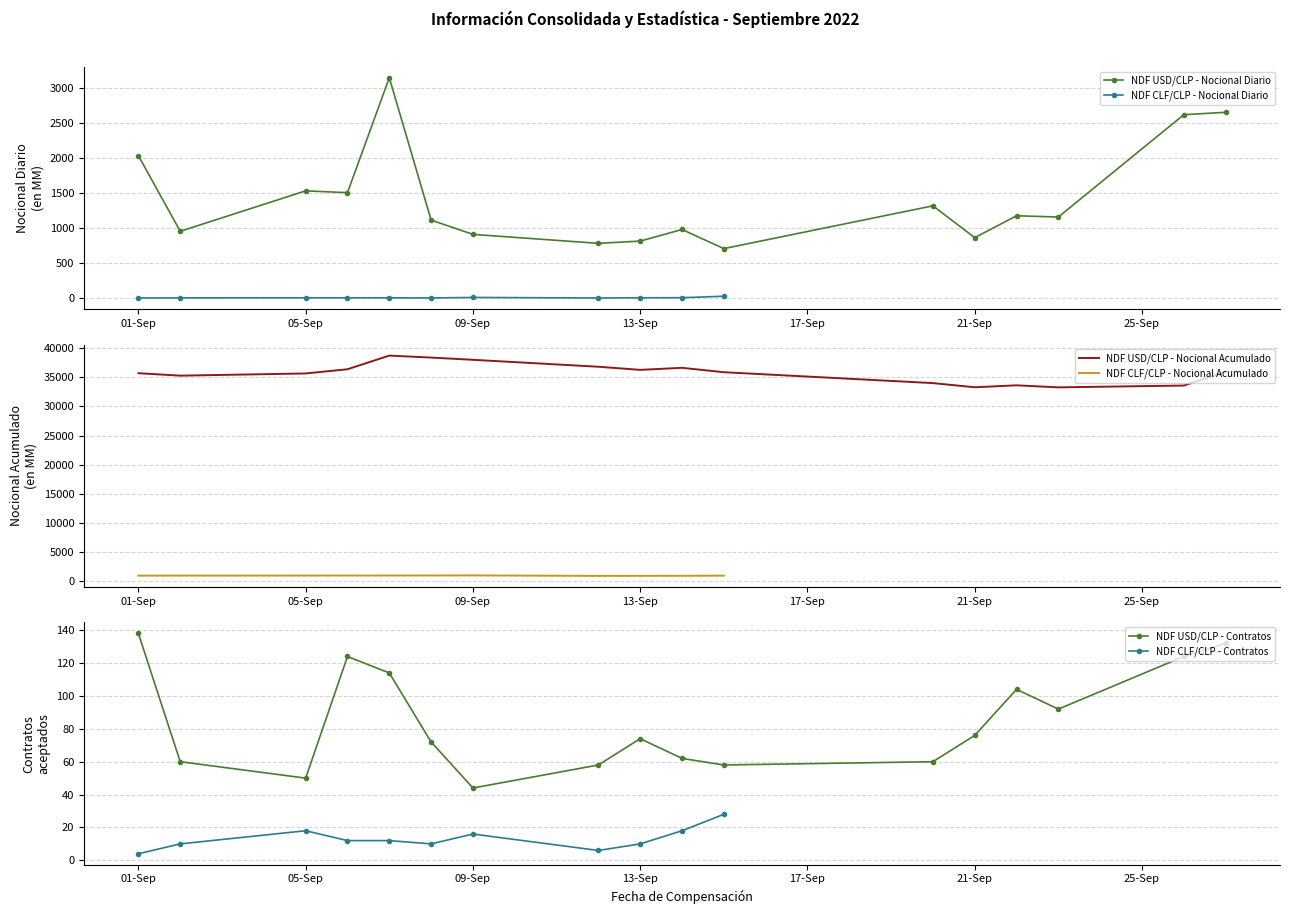

What is the difference between the highest and lowest values at 01-Sep?

35585.8